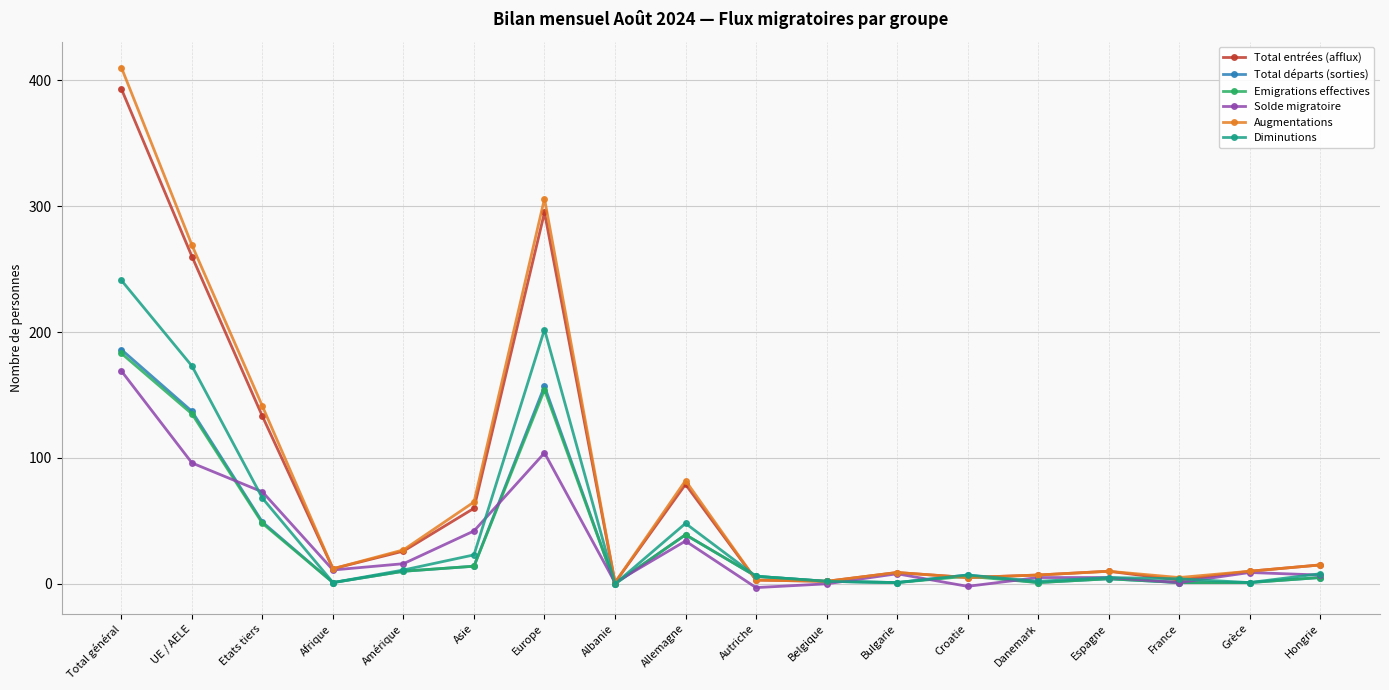

Is the value of Total départs (sorties) at UE / AELE greater than the value of Solde migratoire at Espagne?

Yes